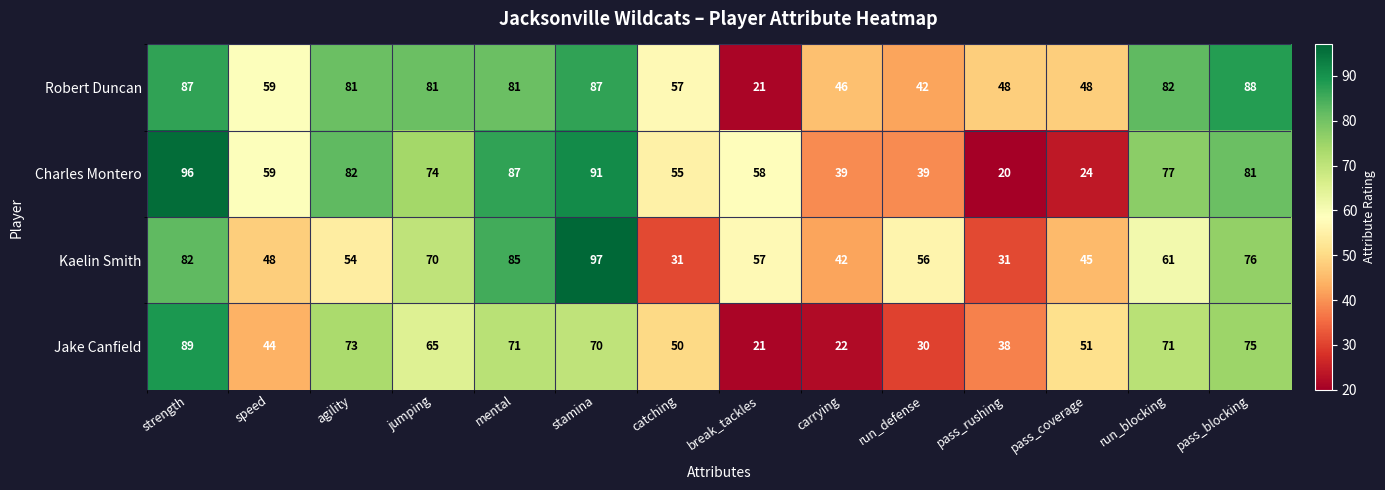

What is the minimum value shown in the chart?

20